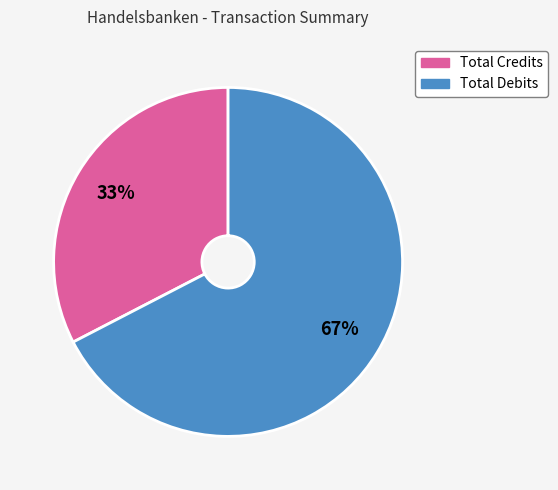

Count the number of slices in the pie.

2